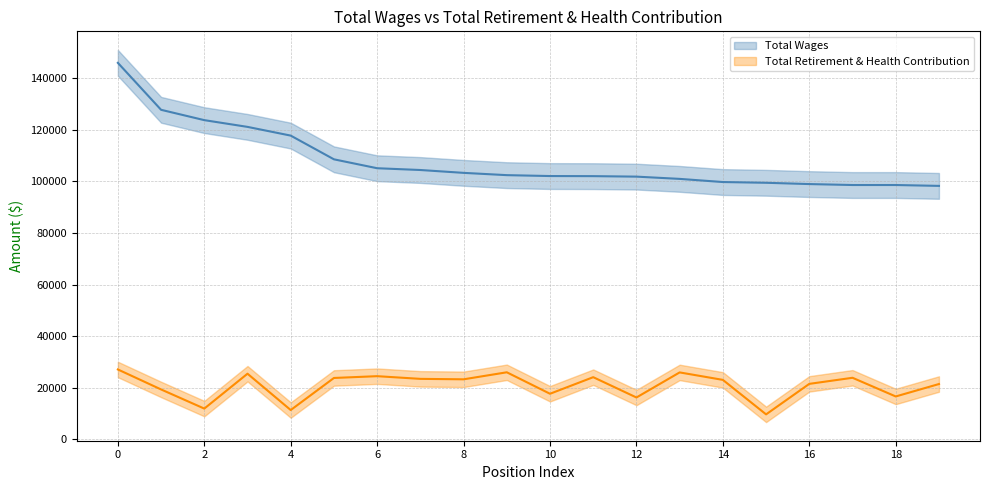

Reading right to left, transcribe all the data shown in this chart.

total_wages: 98295	98632	98632	98998	99499	99786	101009	101883	102070	102109	102458	103343	104450	105138	108593	117784	121165	123779	127785	145989
total_retirement: 21488	16676	23914	21555	9730	23099	25994	16276	24147	17720	26042	23320	23494	24535	23842	11408	25492	11969	19392	27139